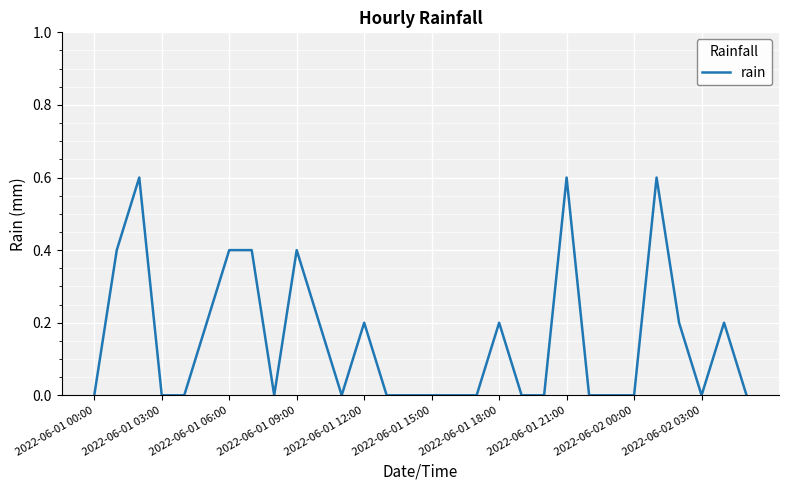

What is the maximum value shown in the chart?

0.6